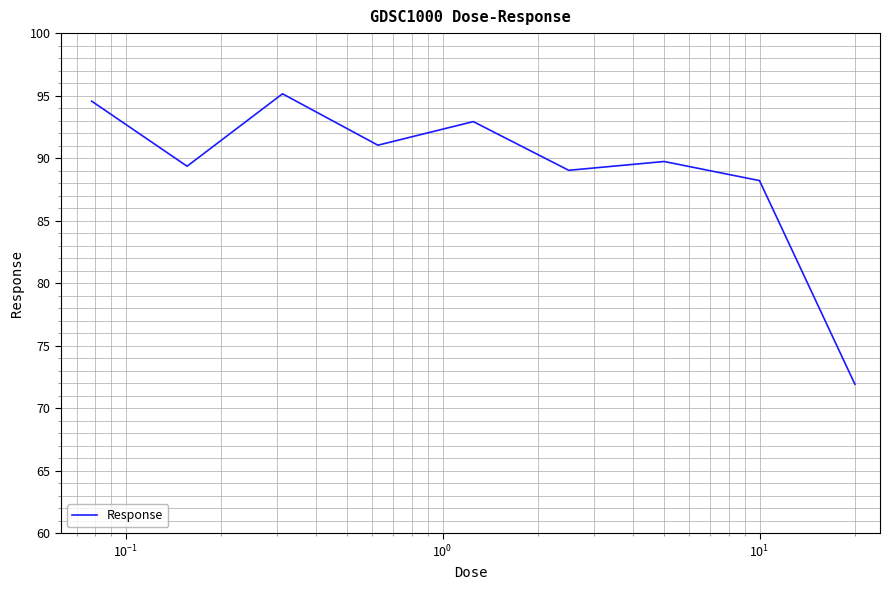

What is the smallest value displayed?

71.9